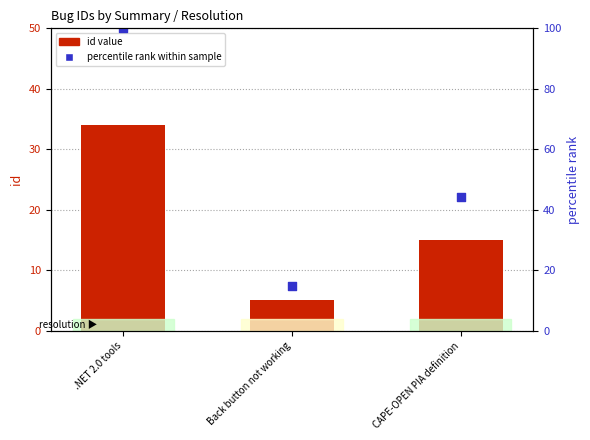

At how many categories does at least one series exceed 41?

2